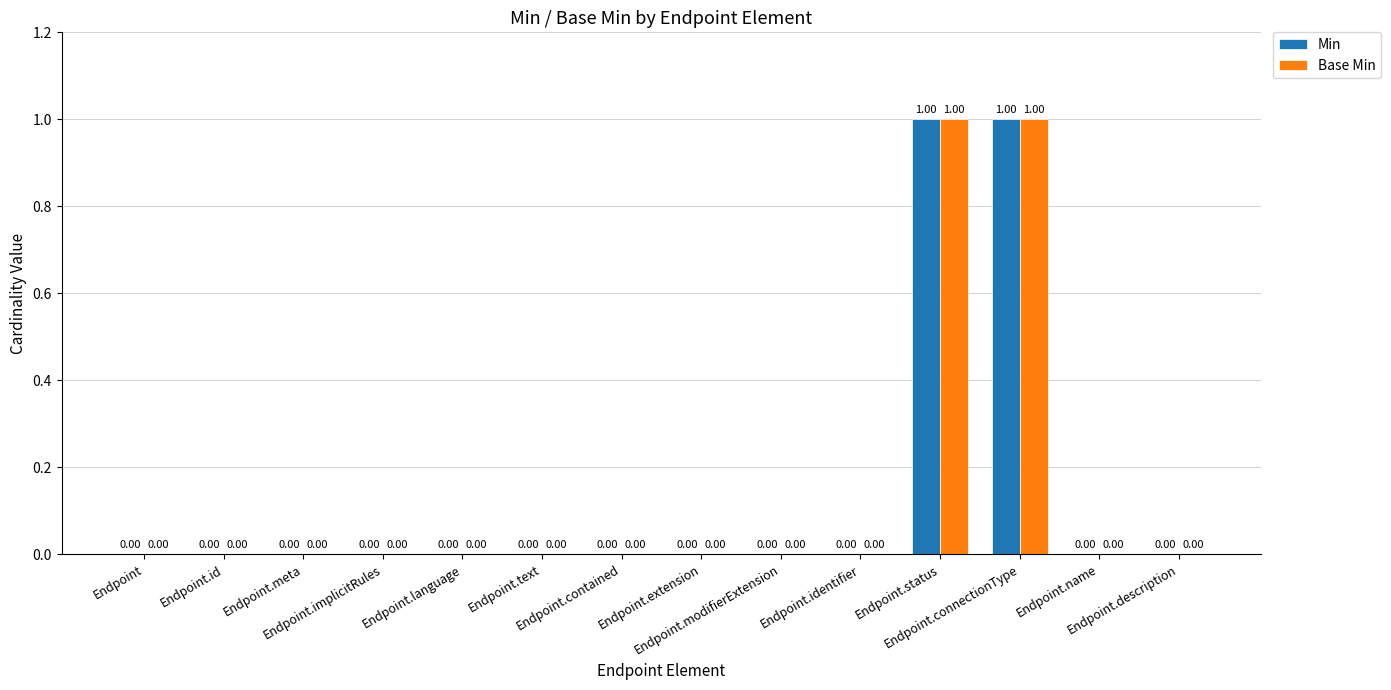

Rank the series by their maximum value, from highest to lowest.

Min, Base Min